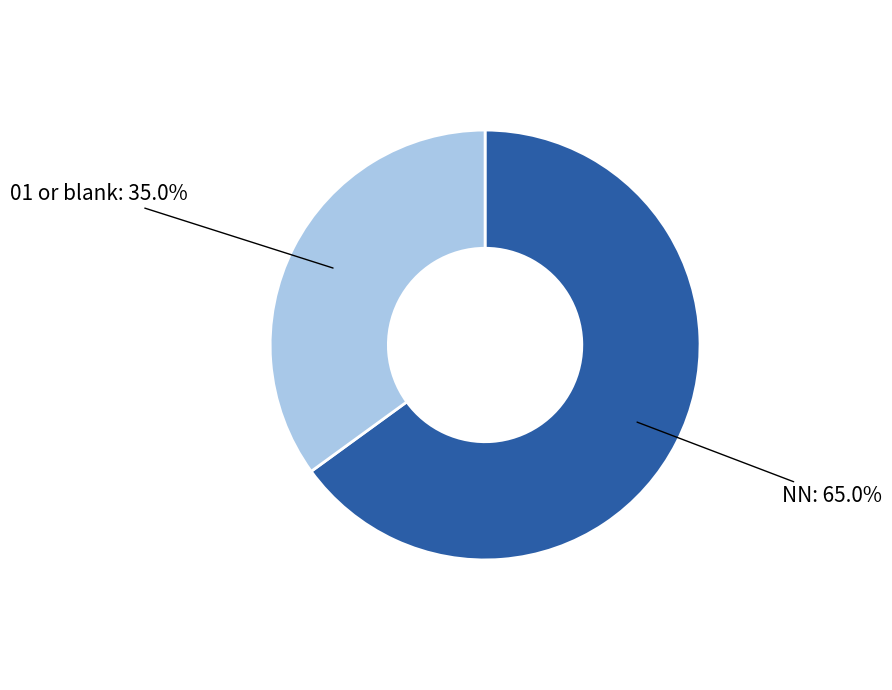

Count the number of slices in the pie.

2